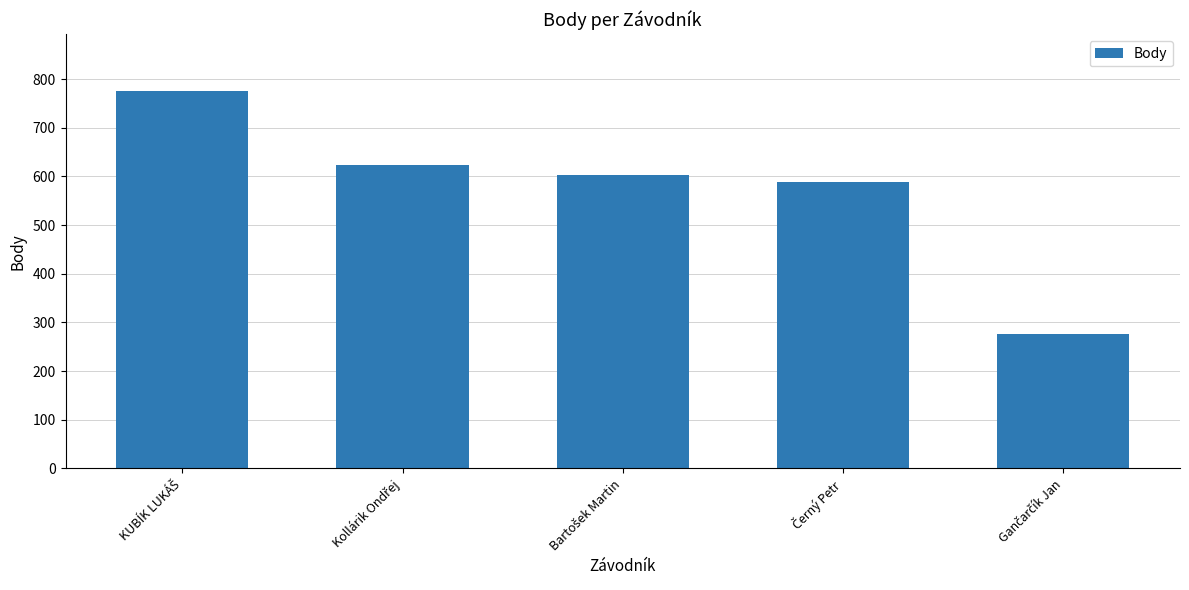

What is the smallest value displayed?

276